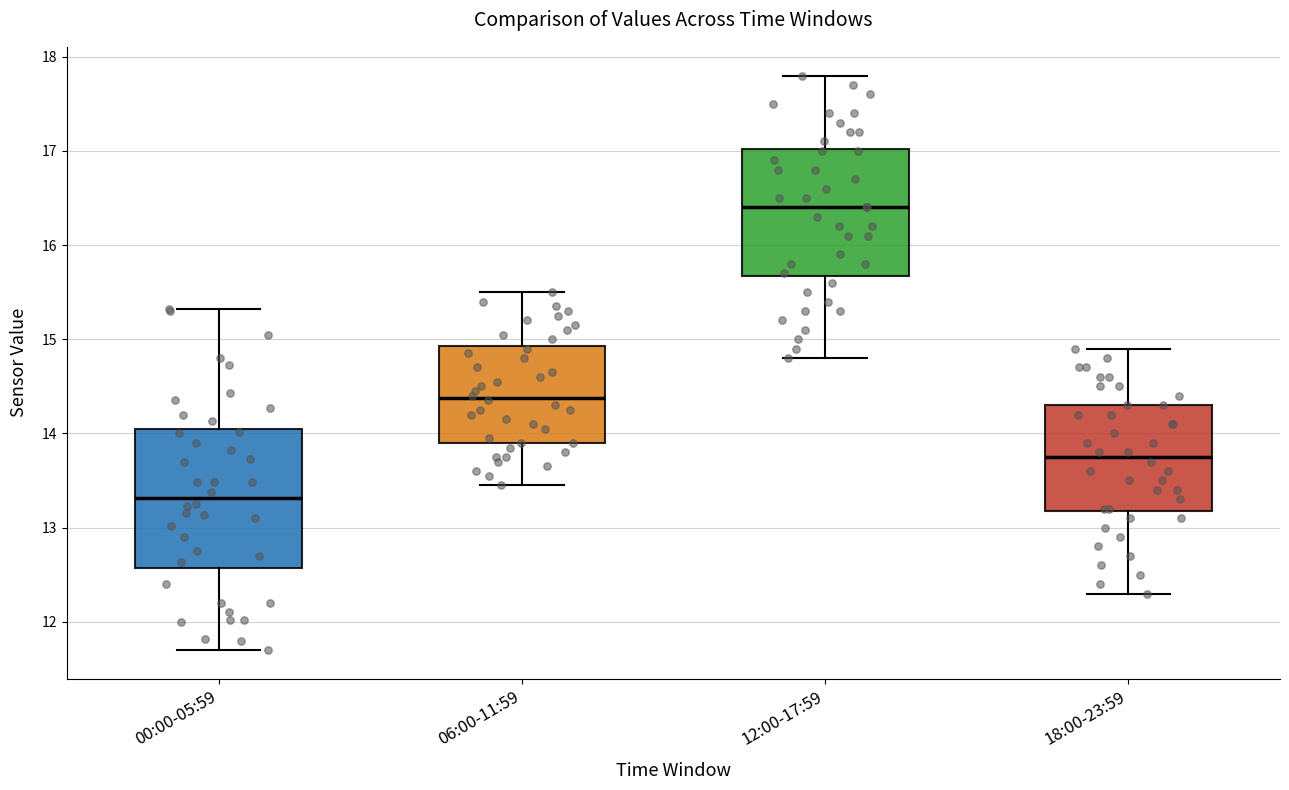

Which box is the tallest, from its lower edge to its upper edge?

00:00-05:59